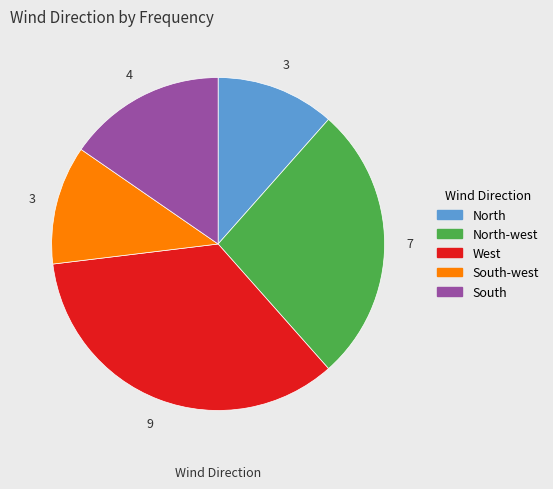

Is there any slice that represents more than half of the pie?

No